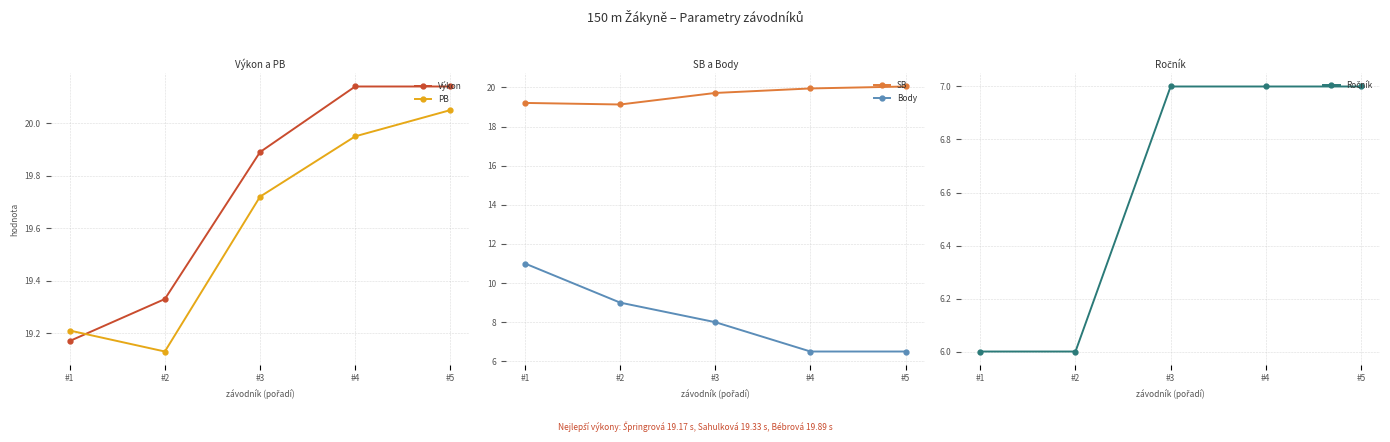

Which series has the largest total across all categories?

Výkon